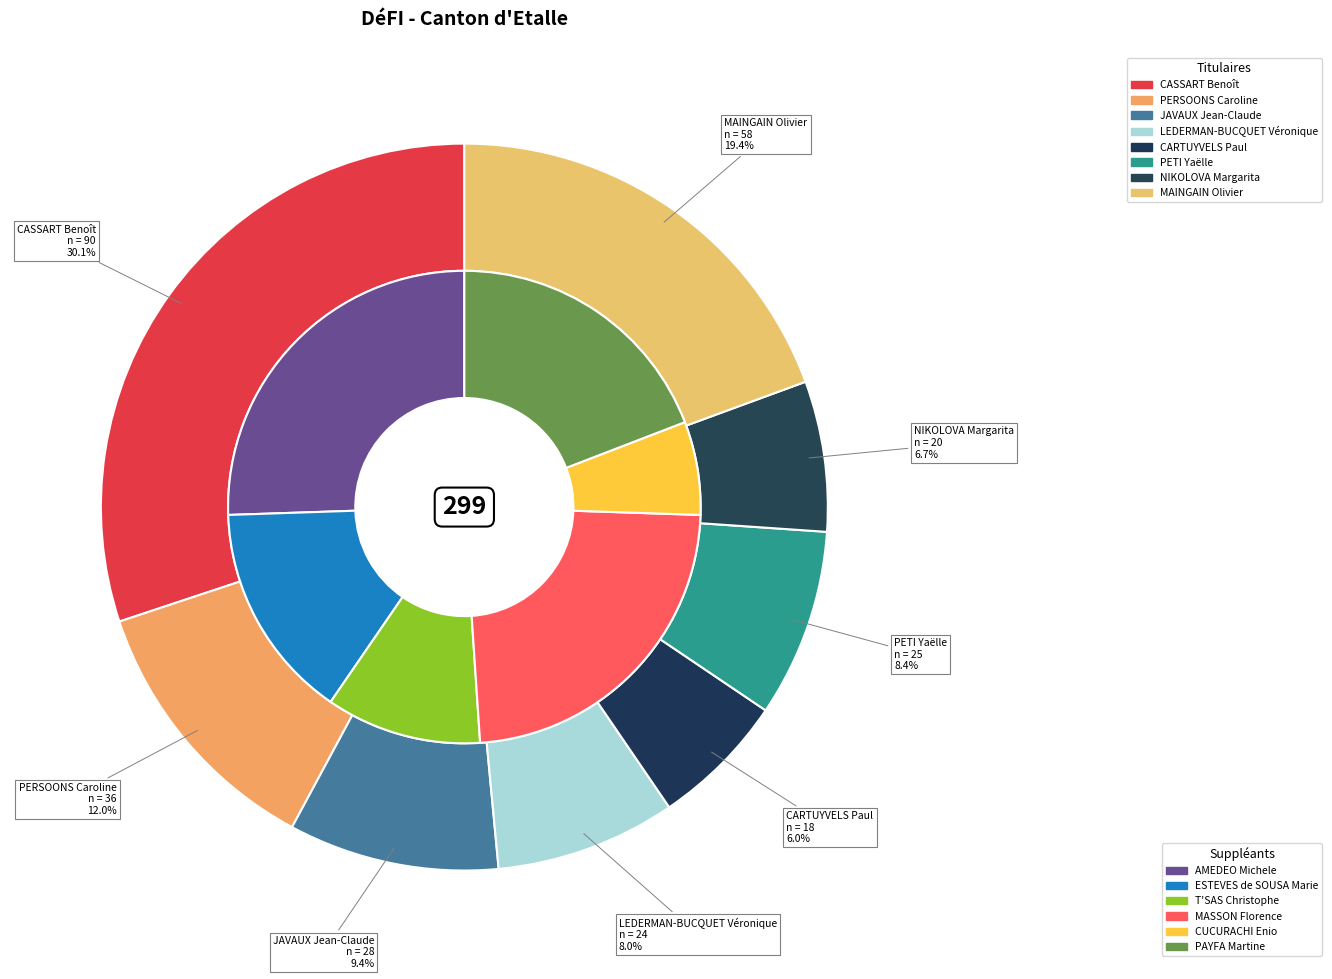

To the nearest percent, what is the combined percentage of NIKOLOVA Margarita and JAVAUX Jean-Claude?

16%